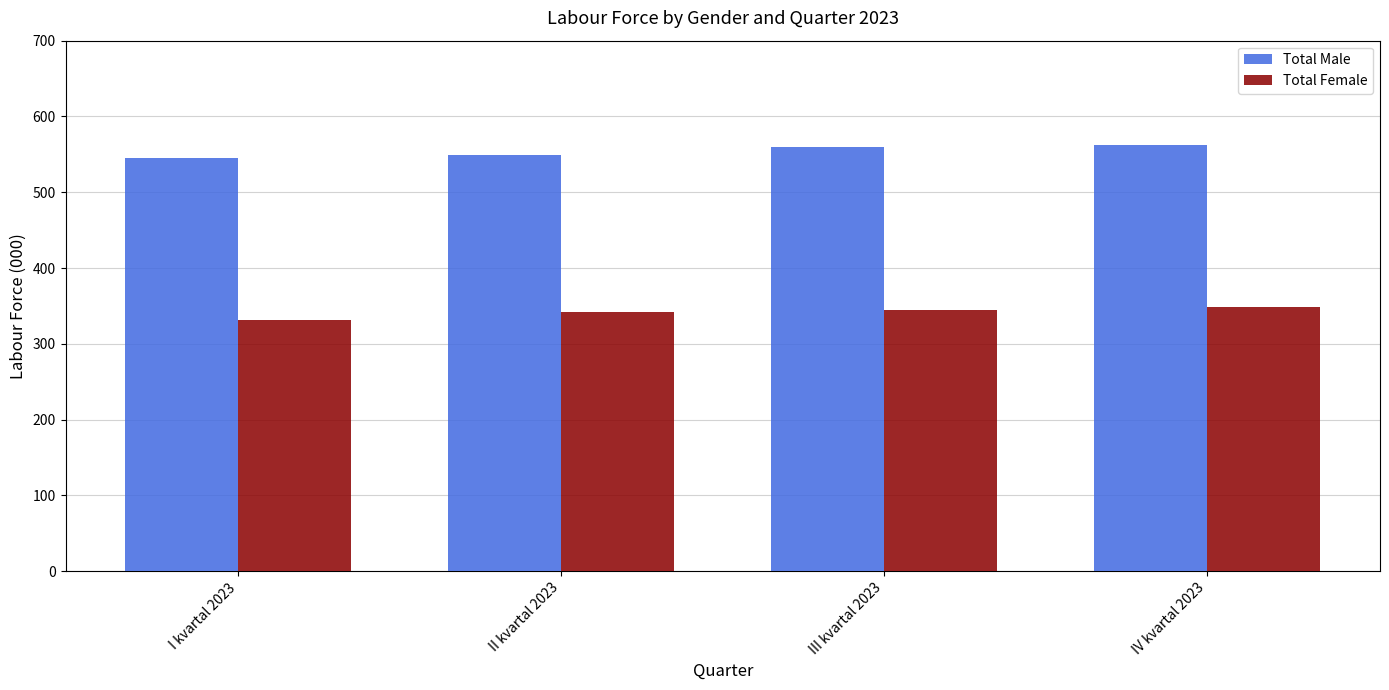

Is it true that Total Female equals 348.9 at IV kvartal 2023?

True